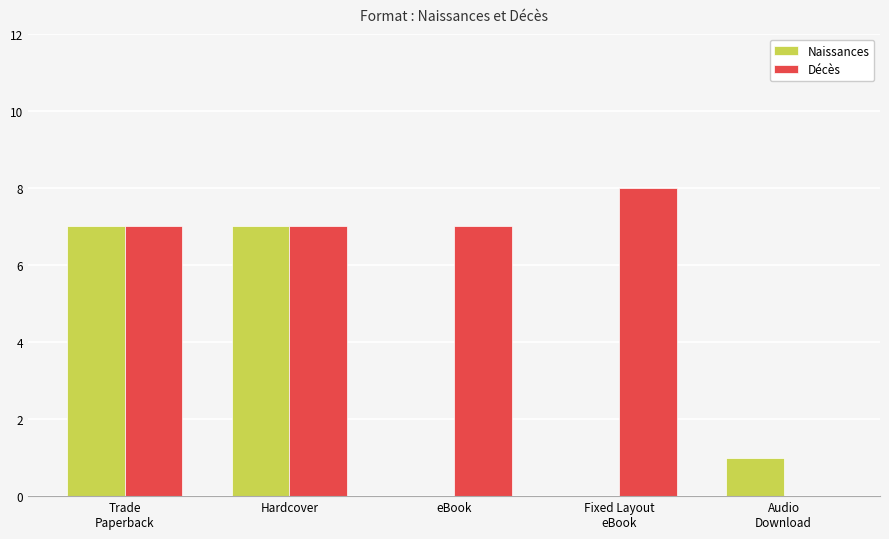

Which series has the largest total across all categories?

Décès